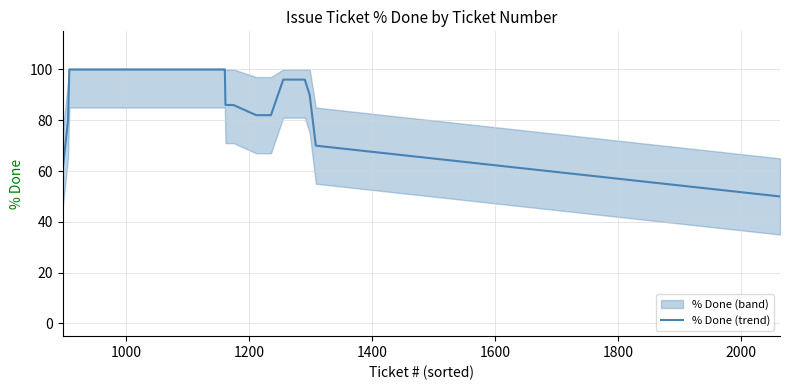

Reading left to right, list all the values displayed in this chart.

60	80	100	100	100	100	100	100	100	100	100	100	100	100	100	100	100	100	100	100	100	100	86	86	86	86	86	82	82	82	82	82	96	96	96	96	96	90	70	50